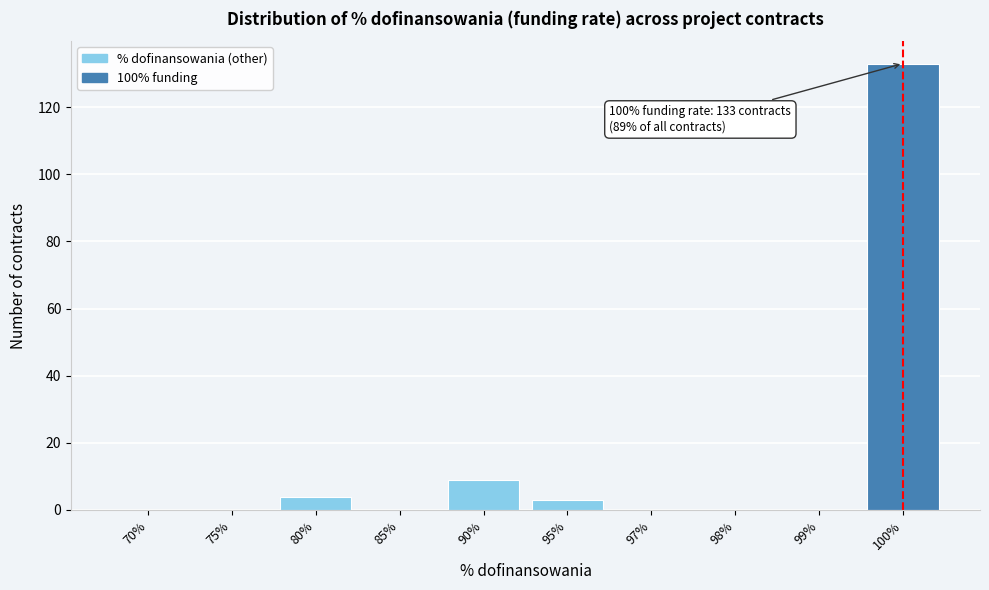

Reading right to left, what are all the values shown in this chart?

100%=133	99%=0	98%=0	97%=0	95%=3	90%=9	85%=0	80%=4	75%=0	70%=0